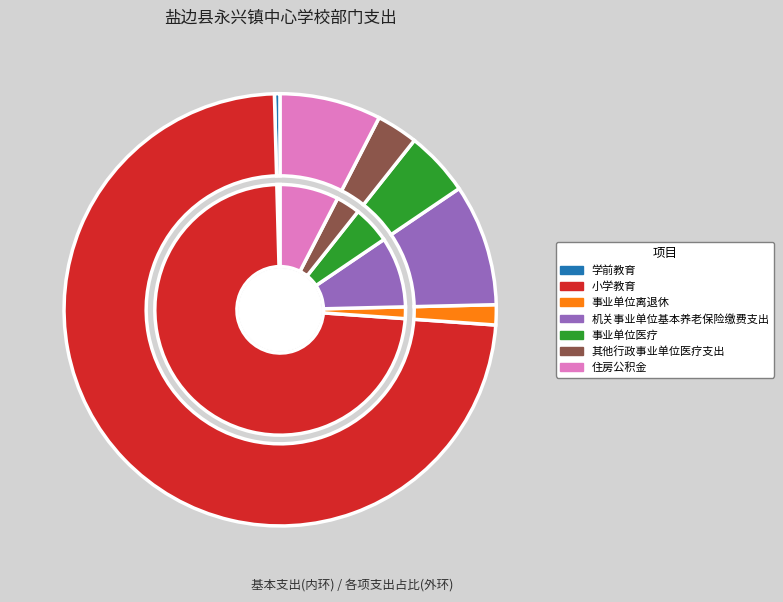

True or false: 小学教育 accounts for 73% of the total.

True